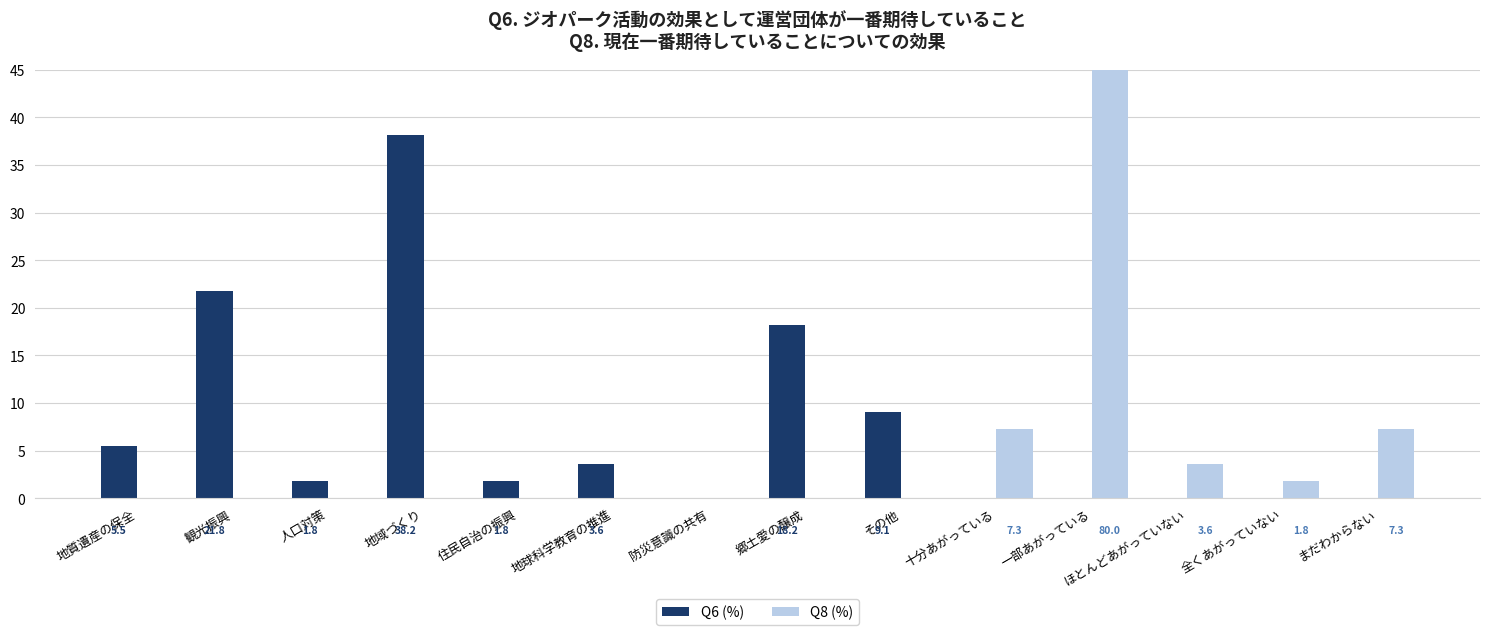

The Q8 (%) series shows 0.0 at 人口対策. True or false?

True